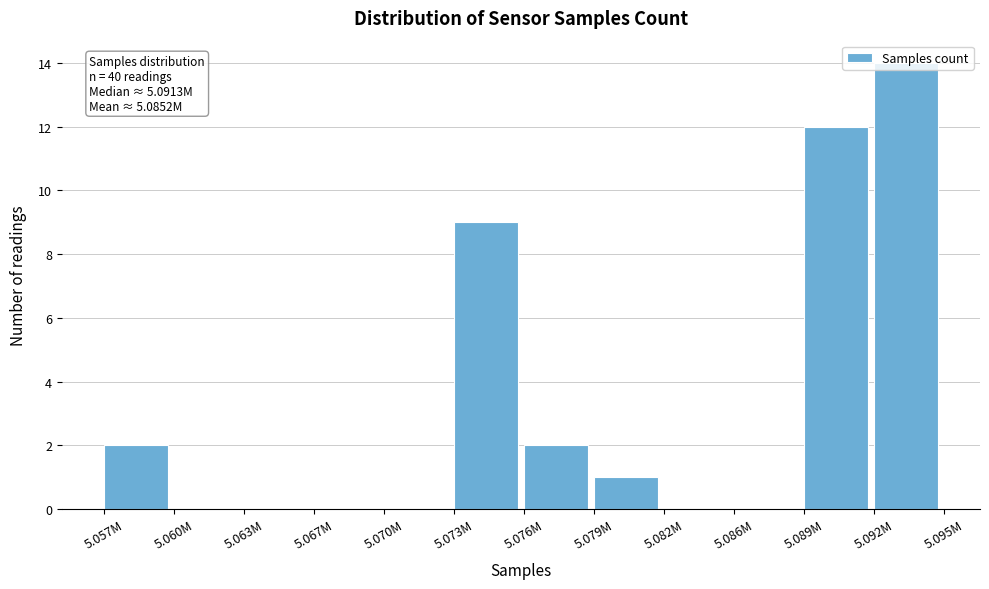

At which category does the chart reach its peak across all series?

5.092M